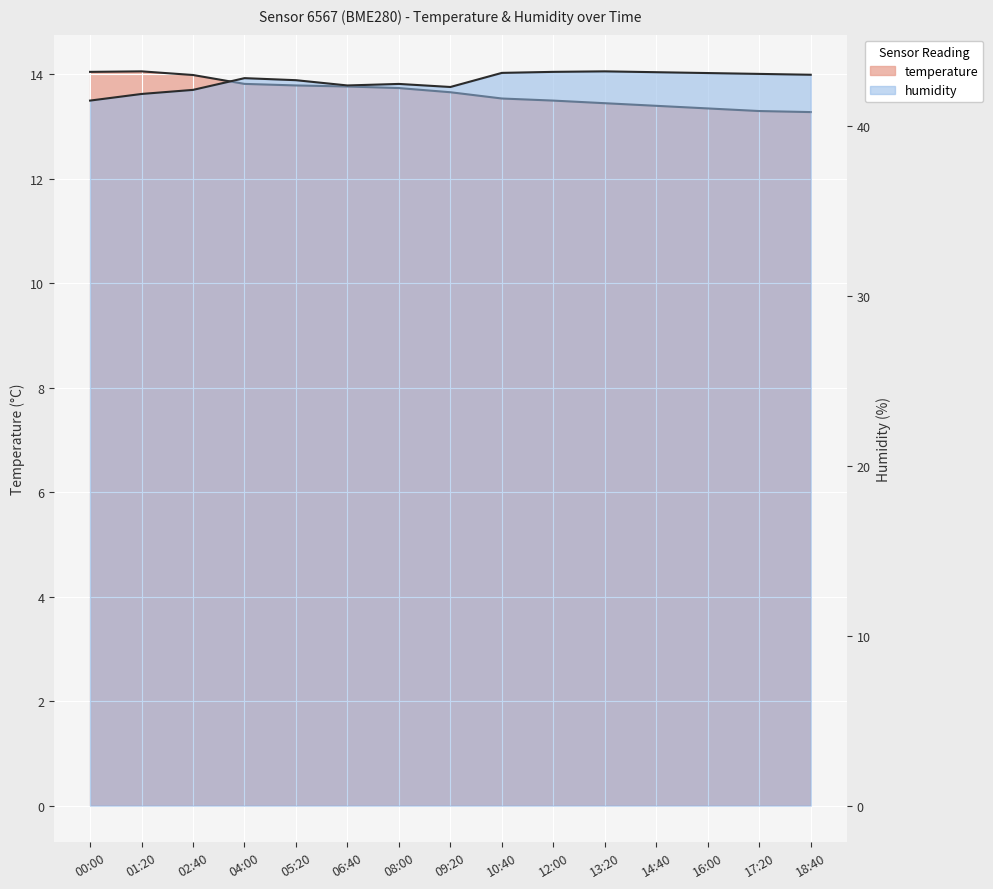

What is the value of the humidity point at the 10th from the left?

43.2